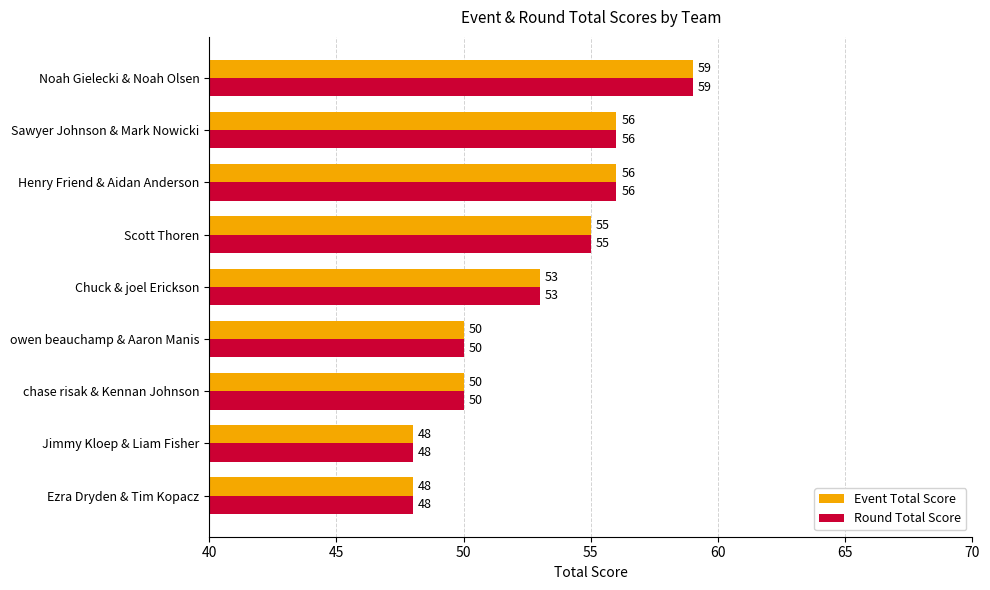

What is the sum of the Event Total Score values at Jimmy Kloep & Liam Fisher and chase risak & Kennan Johnson?

98